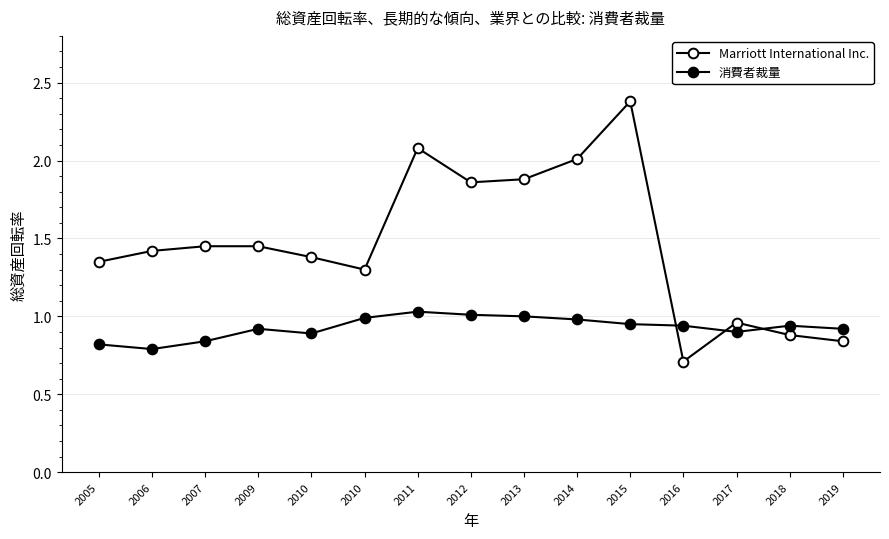

How many lines are shown in the chart?

2